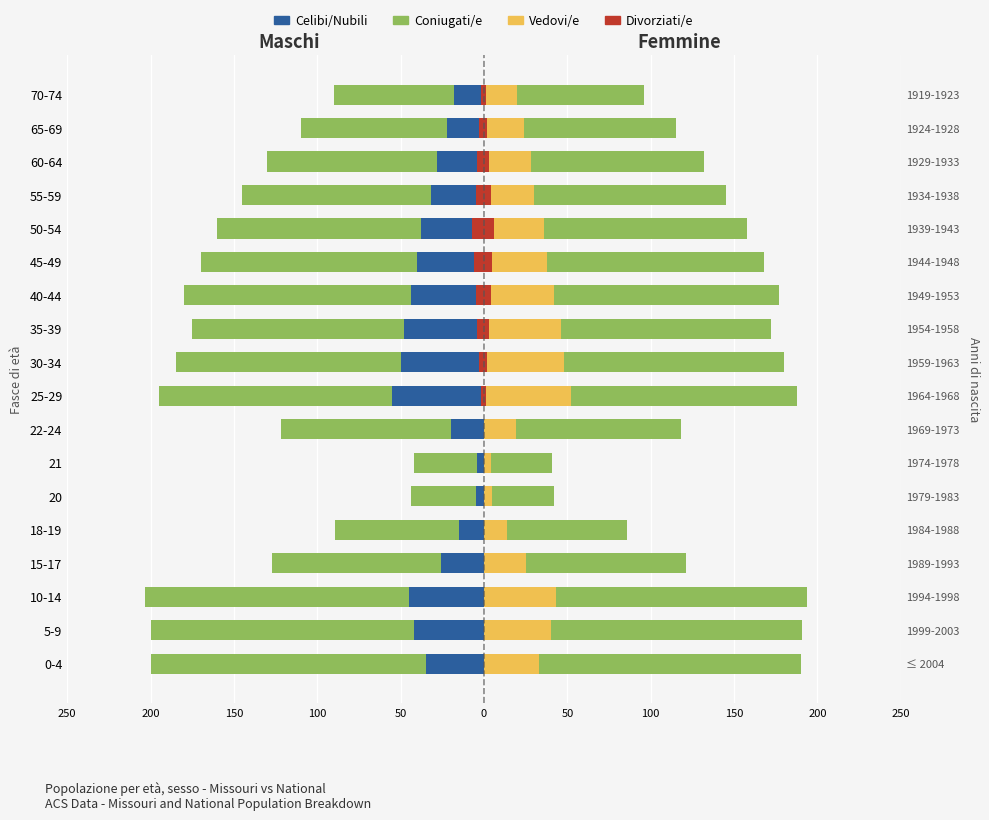

What are all the series names shown in the legend?

Coniugati/e, Celibi/Nubili, Vedovi/e, Divorziati/e